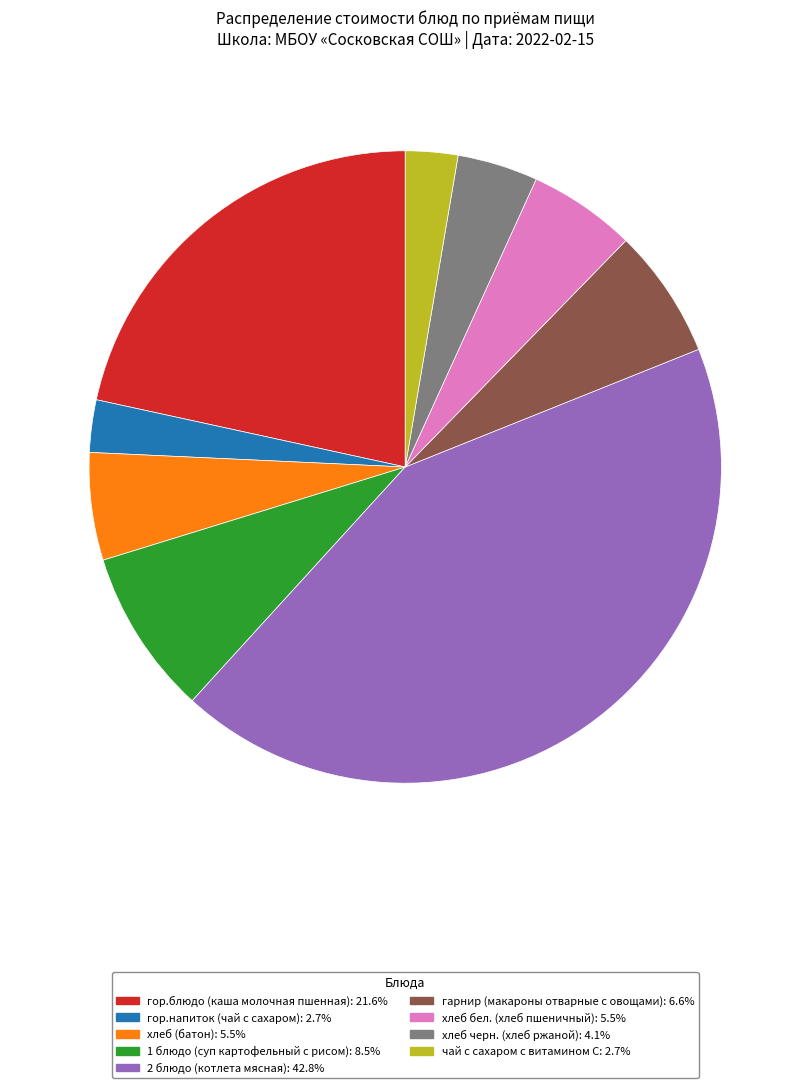

Approximately how many times larger is the value at гор.блюдо (каша молочная пшенная): 21.6% compared to 2 блюдо (котлета мясная): 42.8%?

0.5